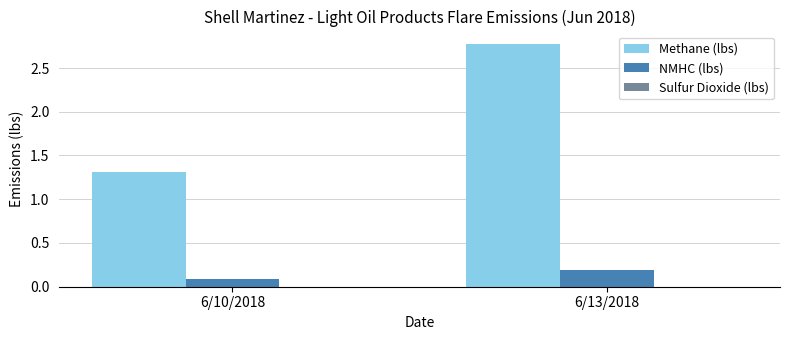

Which series has the largest total across all categories?

Methane (lbs)